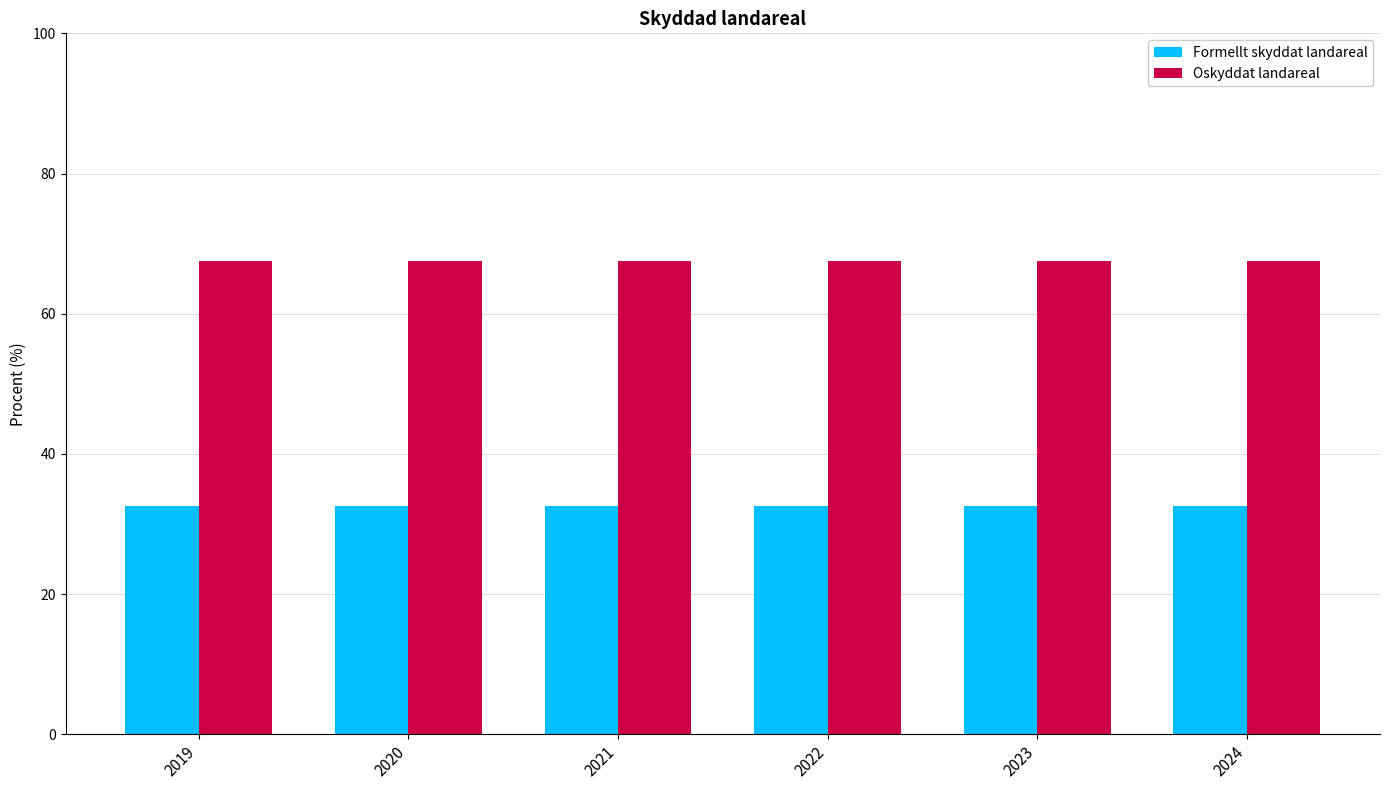

What is the difference between the highest and lowest values at 2022?

35.0